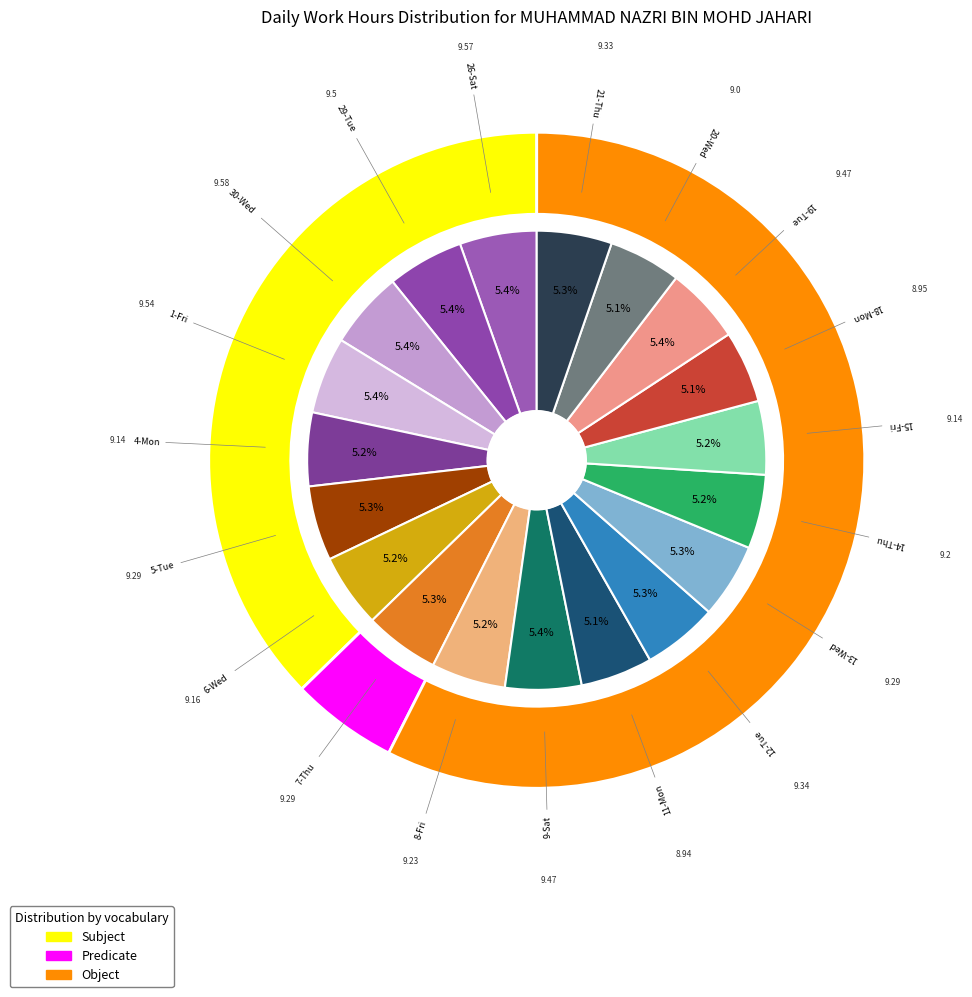

Rank the categories by value from highest to lowest.

30-Wed, 26-Sat, 1-Fri, 29-Tue, 9-Sat, 19-Tue, 12-Tue, 21-Thu, 5-Tue, 7-Thu, 13-Wed, 8-Fri, 14-Thu, 6-Wed, 4-Mon, 15-Fri, 20-Wed, 18-Mon, 11-Mon